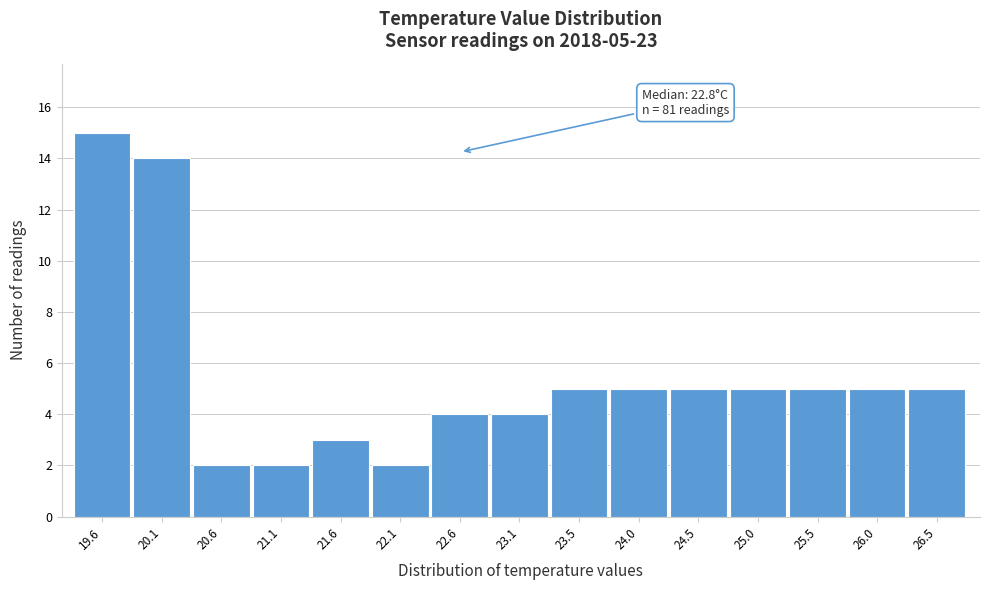

Reading right to left, transcribe all the data shown in this chart.

26.5=5	26.0=5	25.5=5	25.0=5	24.5=5	24.0=5	23.5=5	23.1=4	22.6=4	22.1=2	21.6=3	21.1=2	20.6=2	20.1=14	19.6=15